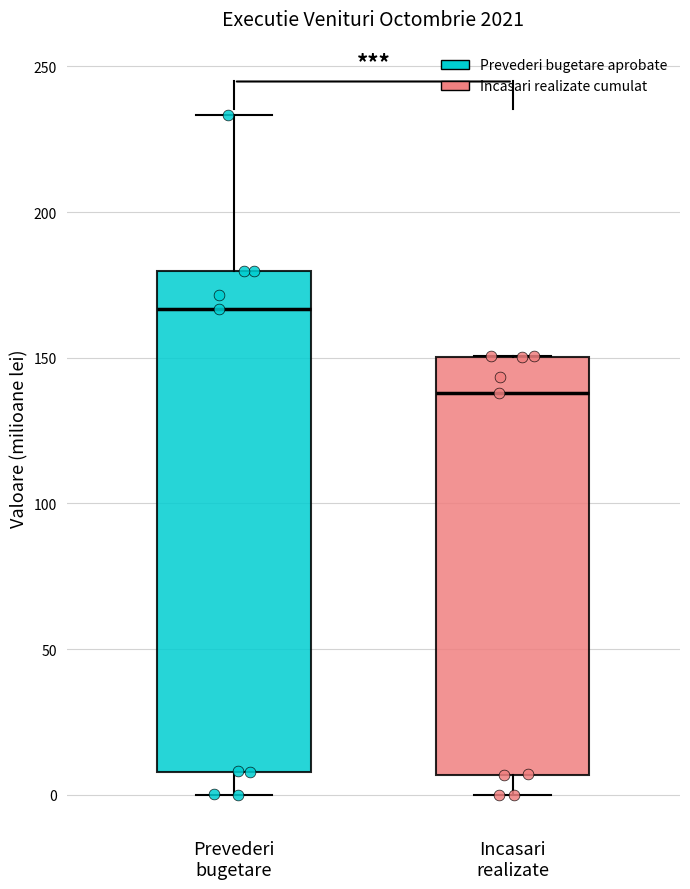

Reading left to right, transcribe this box plot: for each box, give where its median line is, the range the box spans, and where its two whiskers end, as read against the y-axis. The values are not printed on the chart, so give them approximately, as read against the axis.

Prevederi bugetare: median 165, box 10 to 180, whiskers 0 to 235
Incasari realizate: median 140, box 5 to 150, whiskers 0 to 150